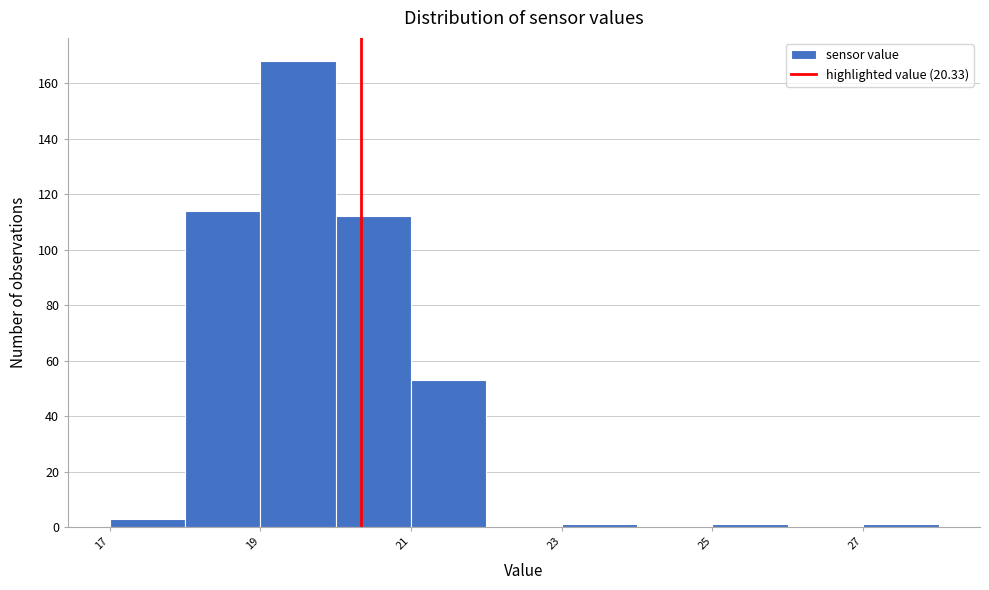

Reading left to right, transcribe this chart: for each bar, give the range it covers on the x-axis and its height. The values are not printed on the chart, so give them approximately, as read against the axis.

17 to 18: 4
18 to 19: 114
19 to 20: 168
20 to 21: 112
21 to 22: 54
22 to 23: 0
23 to 24: under 2
24 to 25: 0
25 to 26: under 2
26 to 27: 0
27 to 28: under 2